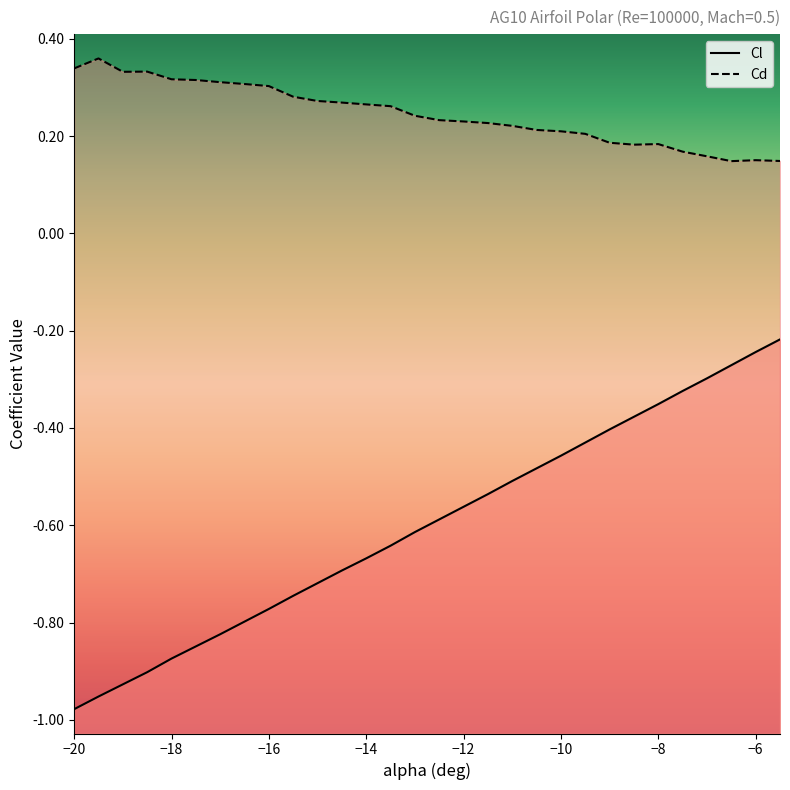

What is the maximum value shown in the chart?

0.4